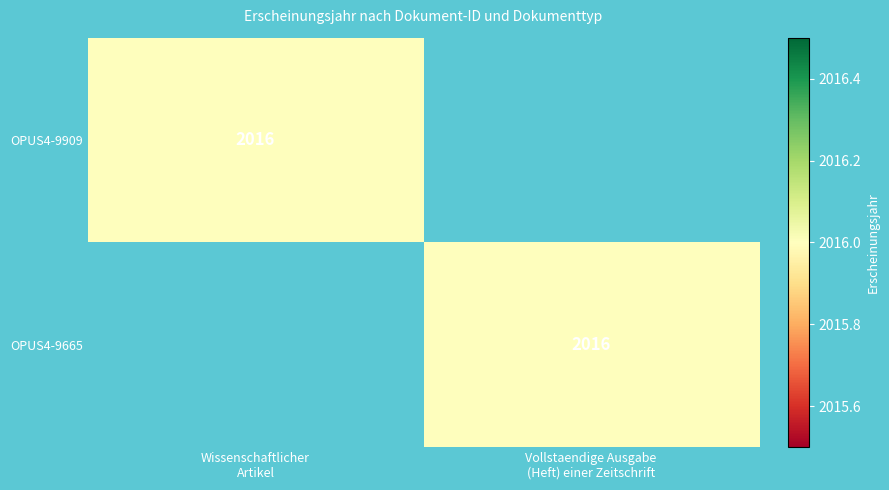

Which series has the largest total across all categories?

OPUS4-9909